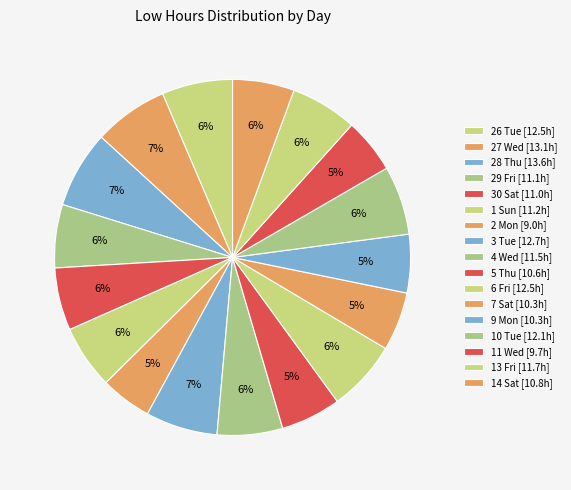

Is the sum of 27 Wed and 3 Tue greater than half?

No